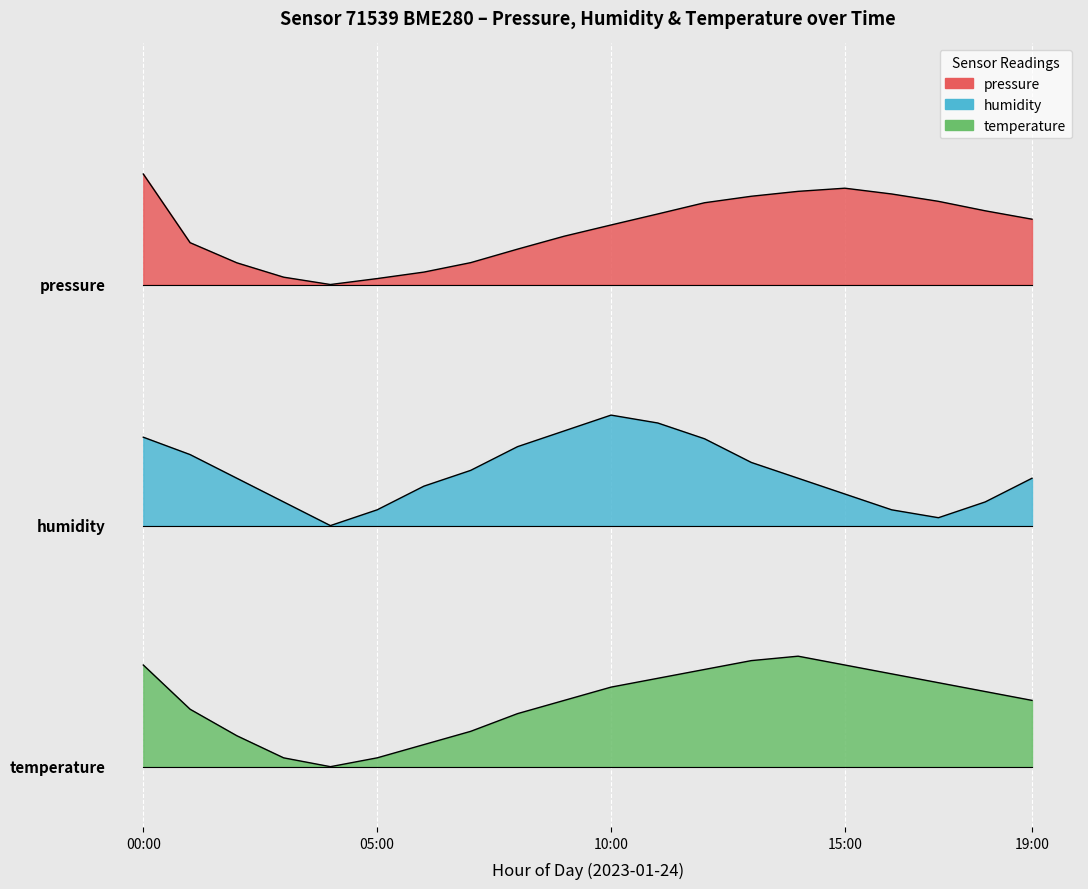

Which category has the lowest value across all series?

04:00